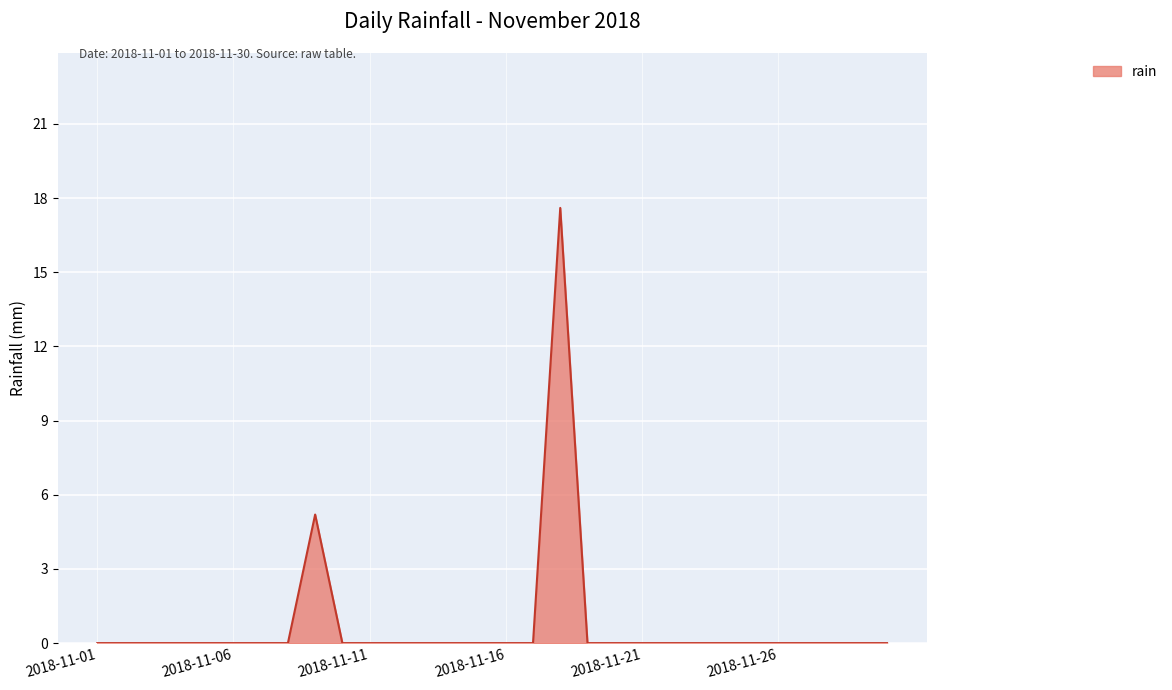

What is the difference between the maximum and minimum values?

17.6